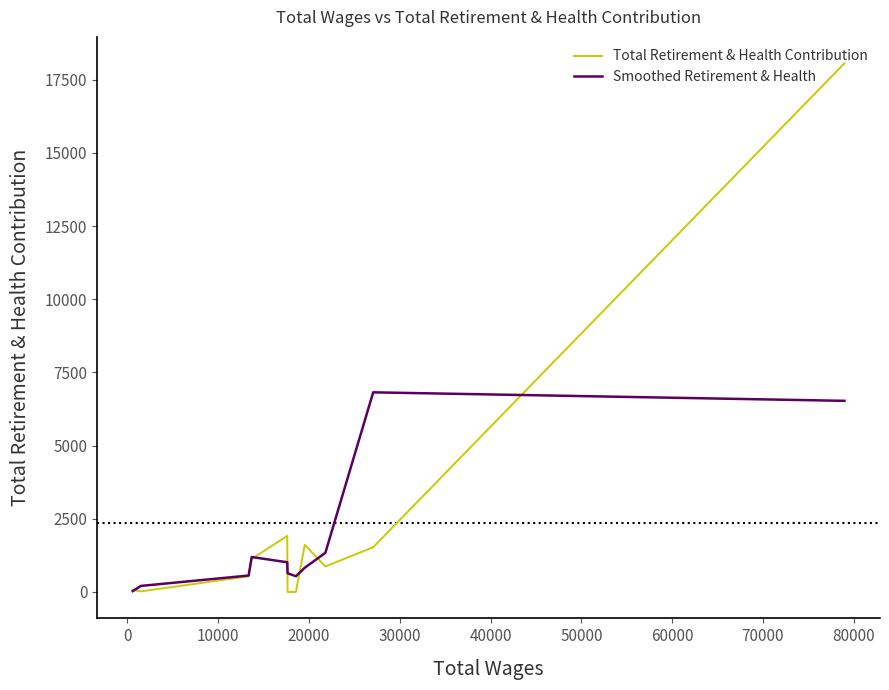

What are all the series names shown in the legend?

Total Retirement & Health Contribution, Smoothed Retirement & Health